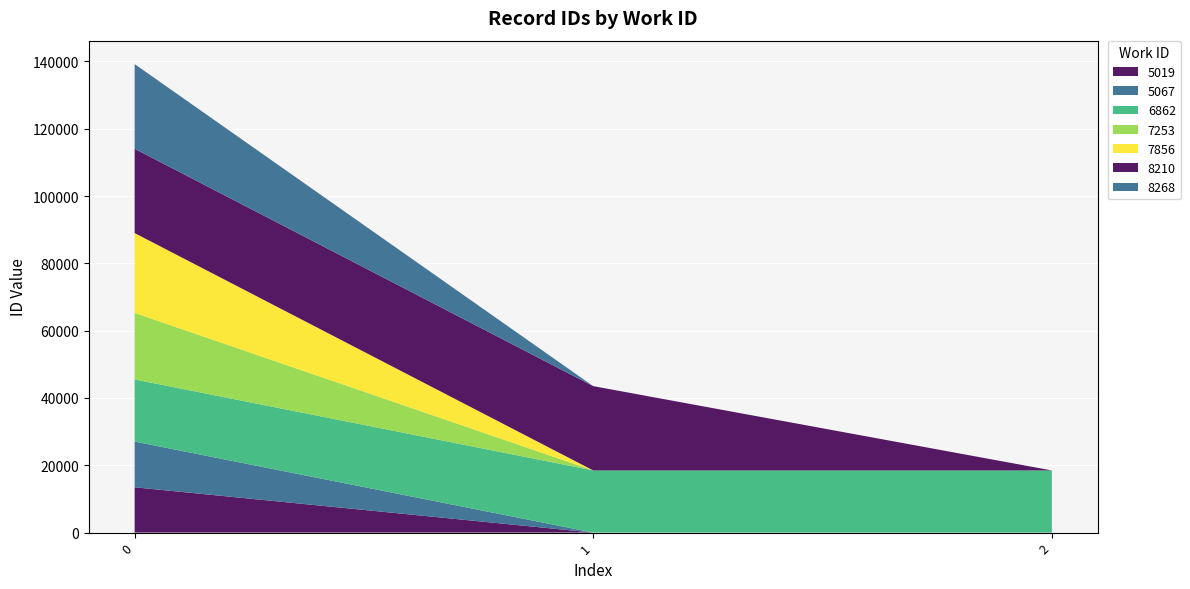

Reading left to right, transcribe all the data shown in this chart.

5019=13461	5067=13588	6862=18466	6862=18467	6862=18468	7253=19760	7856=23737	8210=25052	8210=25055	8268=25163